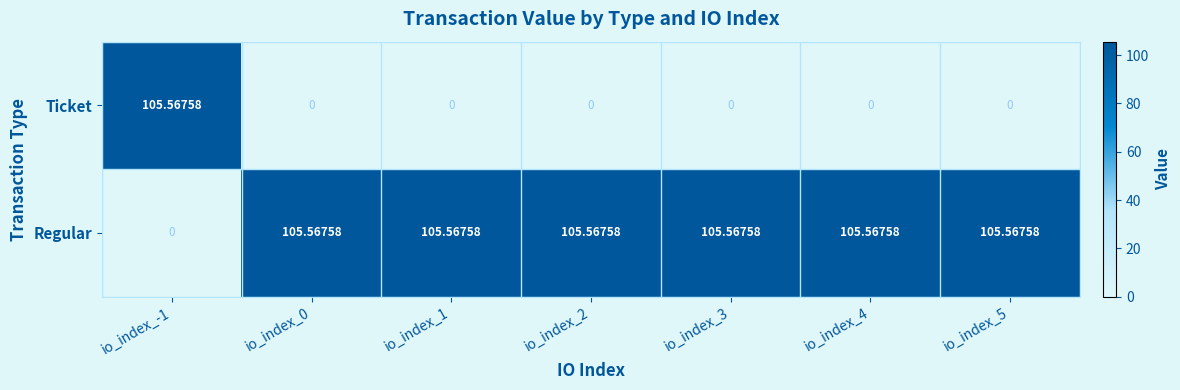

At io_index_5, list the series in order from largest to smallest.

Regular, Ticket